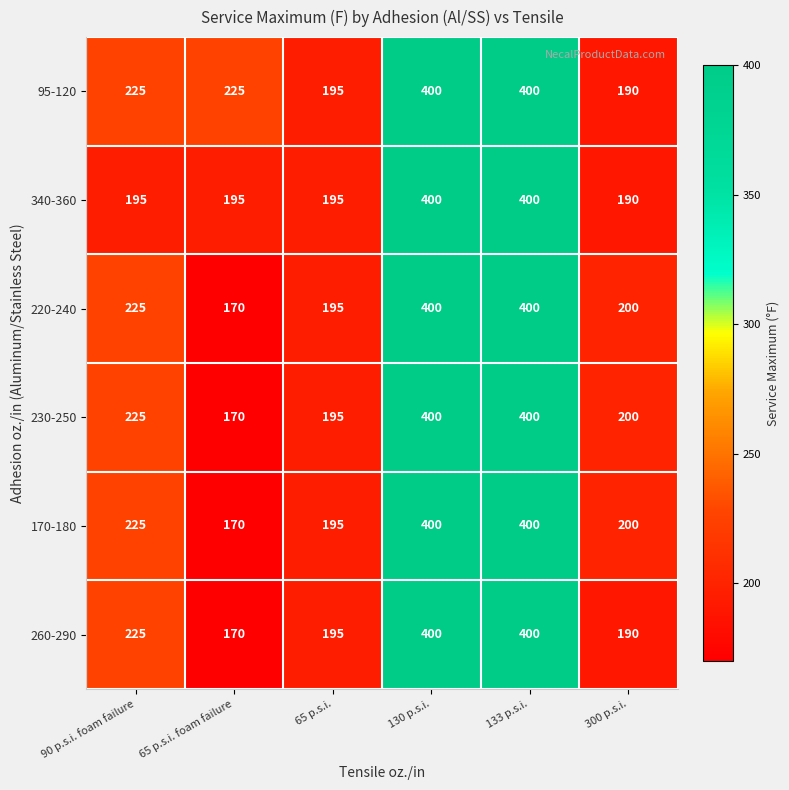

What is the difference between the highest and lowest values at 65 p.s.i. foam failure?

55